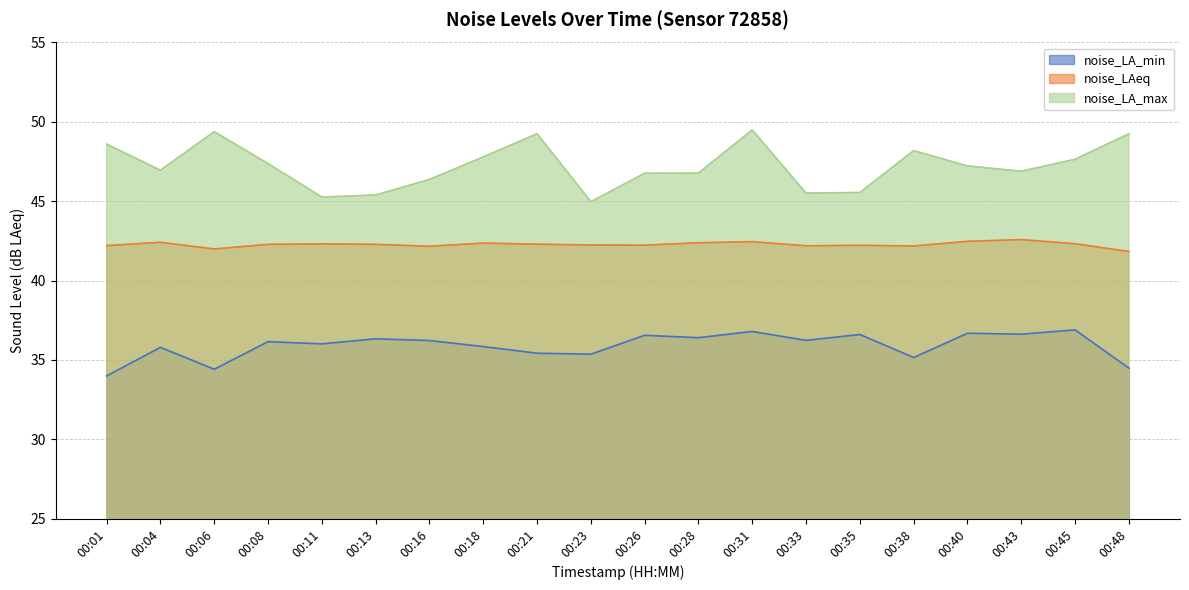

Which series changed the most between 00:33 and 00:43?

noise_LA_max